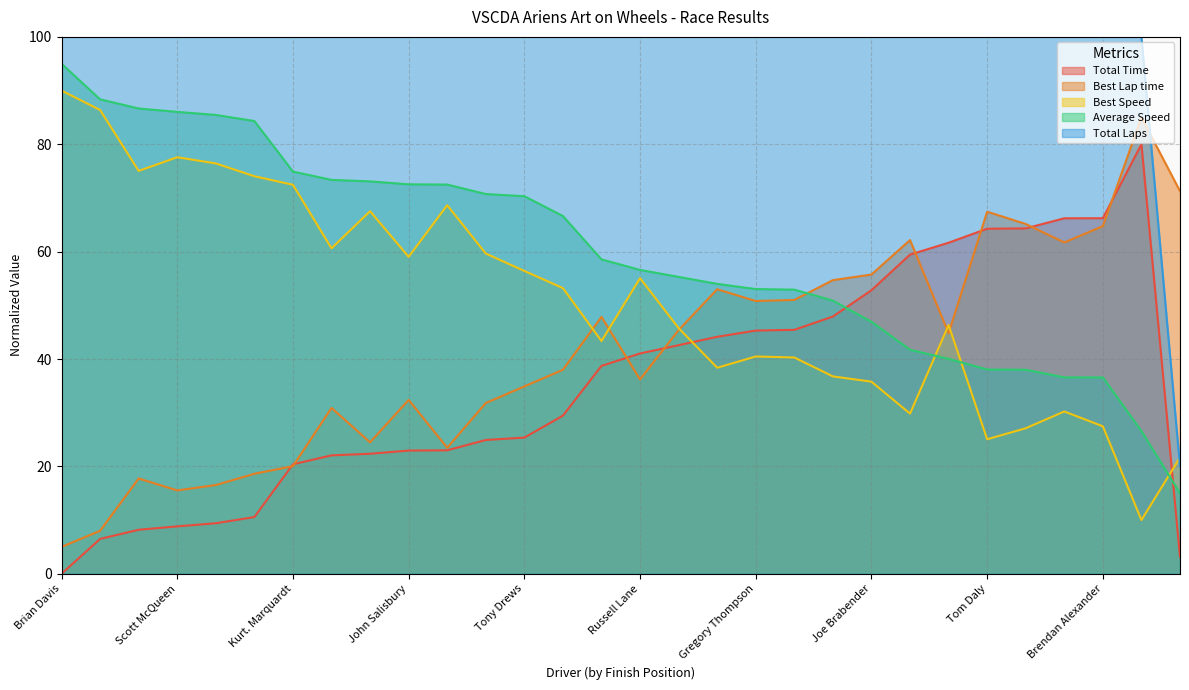

Reading left to right, list all the values displayed in this chart.

Total Time: 0.0	6.5	8.2	8.8	9.4	10.6	20.4	22.1	22.4	22.9	23.0	24.9	25.4	29.5	38.7	41.0	42.6	44.1	45.3	45.4	47.9	52.8	59.4	61.7	64.3	64.3	66.2	66.2	80.0	3.2
Best Lap time: 5.0	8.0	17.7	15.5	16.5	18.6	20.0	30.9	24.5	32.4	23.5	31.8	34.9	38.0	47.8	36.2	45.4	53.0	50.8	51.0	54.7	55.7	62.2	44.8	67.4	65.1	61.7	64.8	85.0	71.3
Best Speed: 90.0	86.4	75.0	77.6	76.4	74.0	72.5	60.6	67.5	59.0	68.6	59.6	56.4	53.2	43.3	55.1	45.8	38.4	40.5	40.3	36.8	35.8	29.8	46.3	25.1	27.1	30.2	27.5	10.0	21.7
Average Speed: 95.0	88.4	86.7	86.0	85.5	84.3	74.9	73.4	73.1	72.5	72.5	70.7	70.3	66.6	58.6	56.6	55.3	54.0	53.0	52.9	50.9	46.9	41.7	40.0	38.0	38.0	36.6	36.6	26.6	15.0
Total Laps: 100.0	100.0	100.0	100.0	100.0	100.0	100.0	100.0	100.0	100.0	100.0	100.0	100.0	100.0	100.0	100.0	100.0	100.0	100.0	100.0	100.0	100.0	100.0	100.0	100.0	100.0	100.0	100.0	100.0	20.0